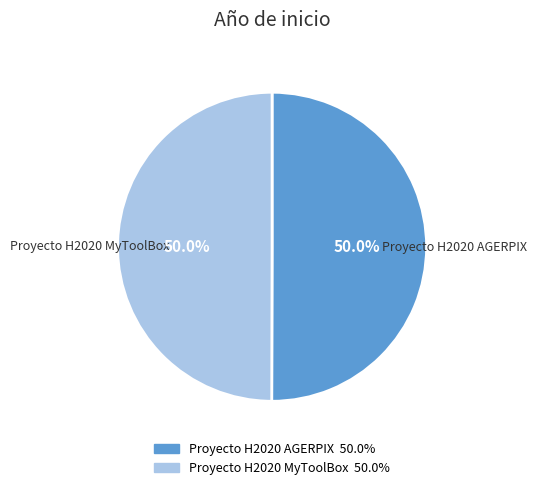

What is the ratio of the value at Proyecto H2020 AGERPIX to the value at Proyecto H2020 MyToolBox?

1.0